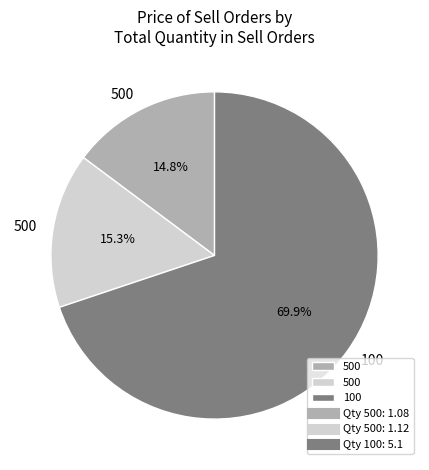

Does any single category account for the majority?

Yes